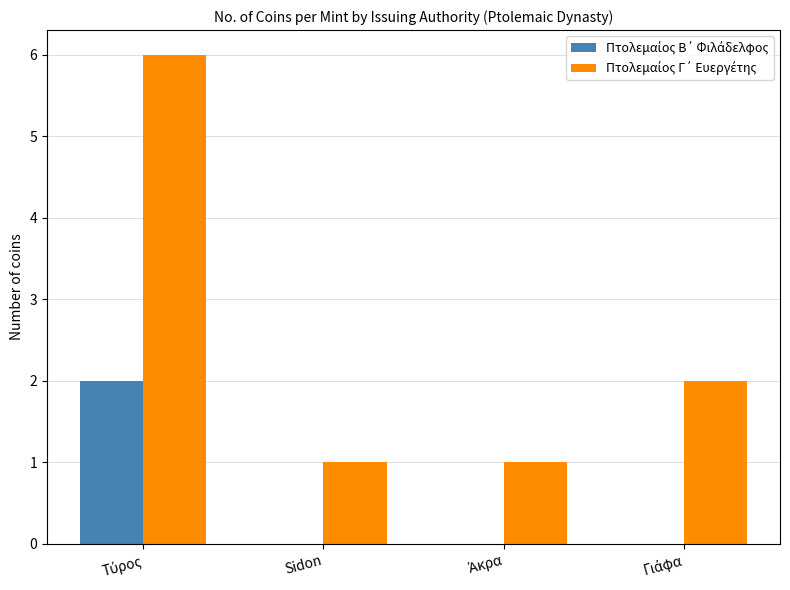

What is the greatest value displayed?

6